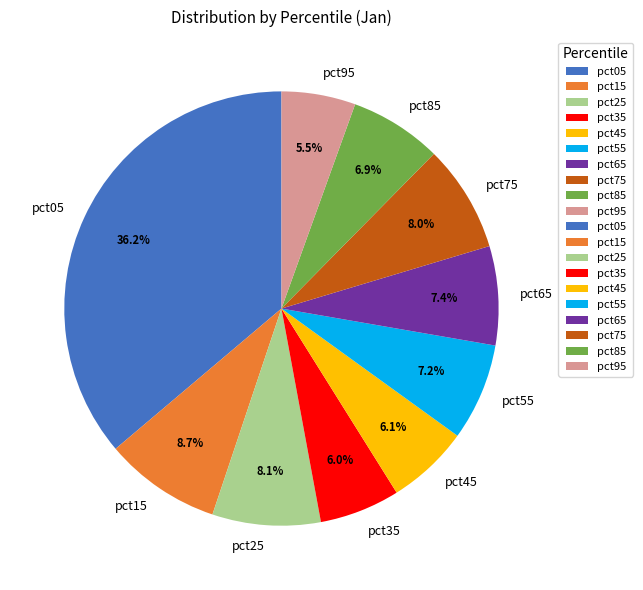

Is it true that pct75 is 15% of the pie?

False